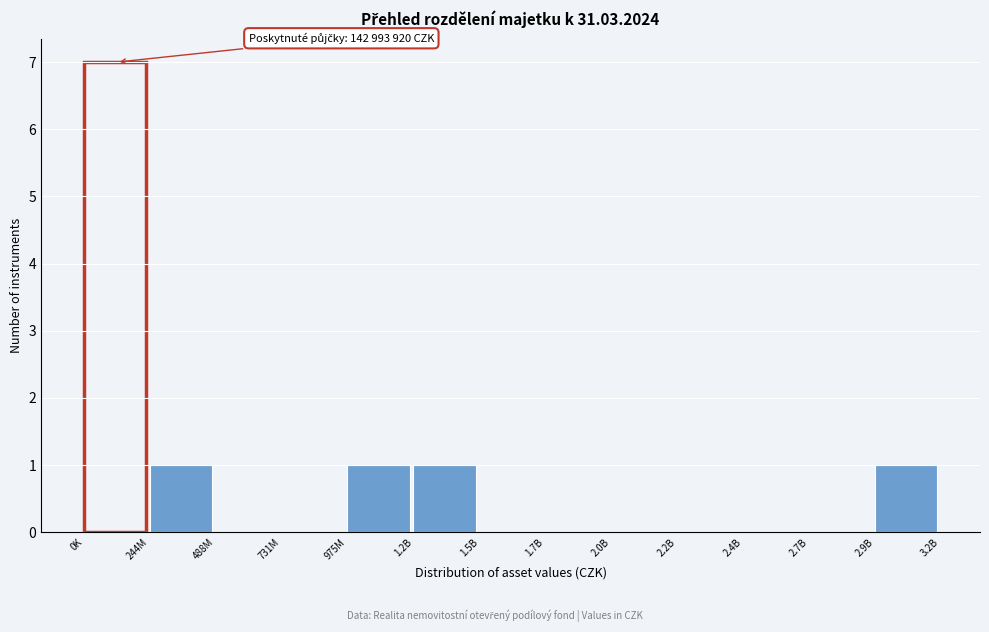

Reading right to left, what are all the values shown in this chart?

2.9B=1	2.7B=0	2.4B=0	2.2B=0	2.0B=0	1.7B=0	1.5B=0	1.2B=1	975M=1	731M=0	488M=0	244M=1	0K=7